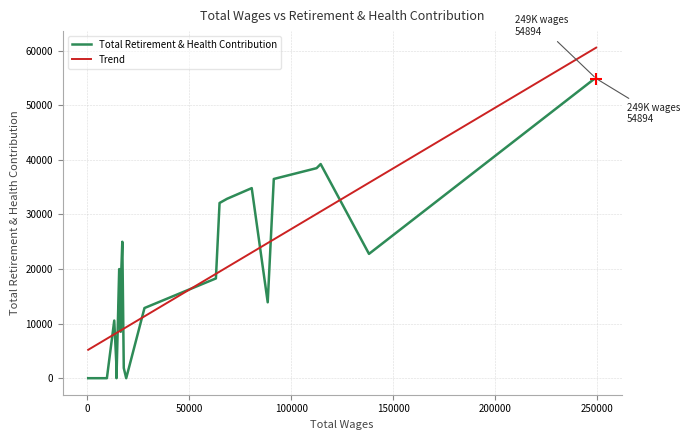

What is the highest value of the Trend series?

60556.4